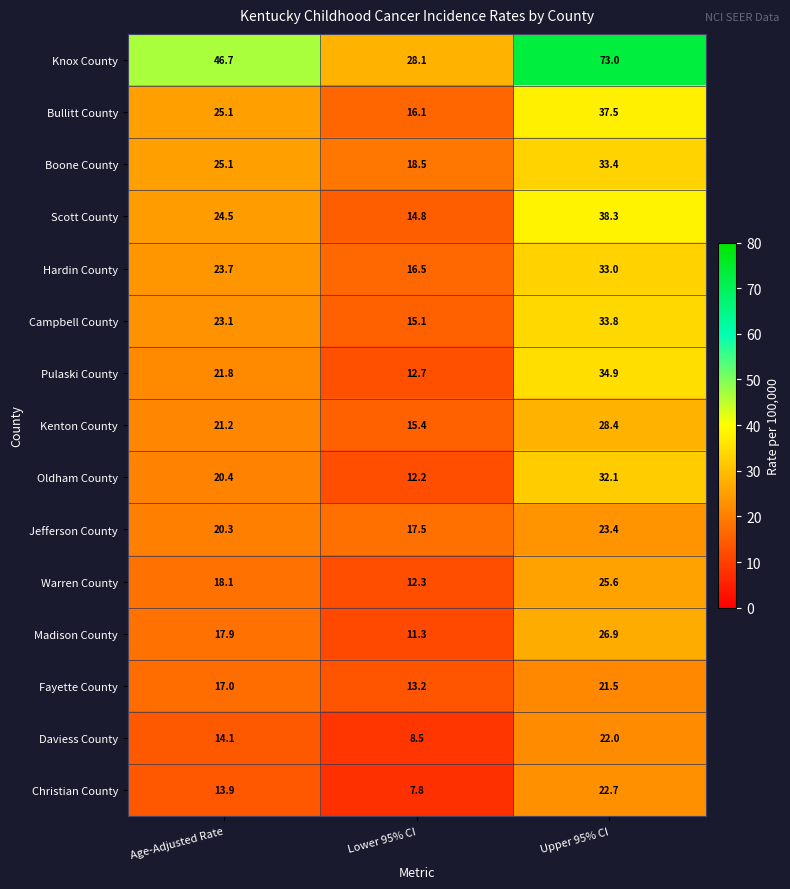

Rank the categories by Knox County value from highest to lowest.

Upper 95% CI, Age-Adjusted Rate, Lower 95% CI